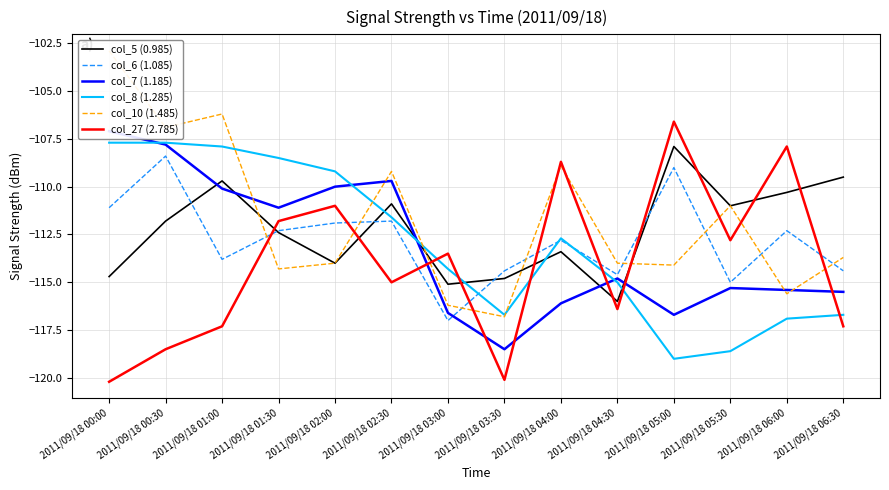

Which series has the widest spread of values?

col_10 (1.485)